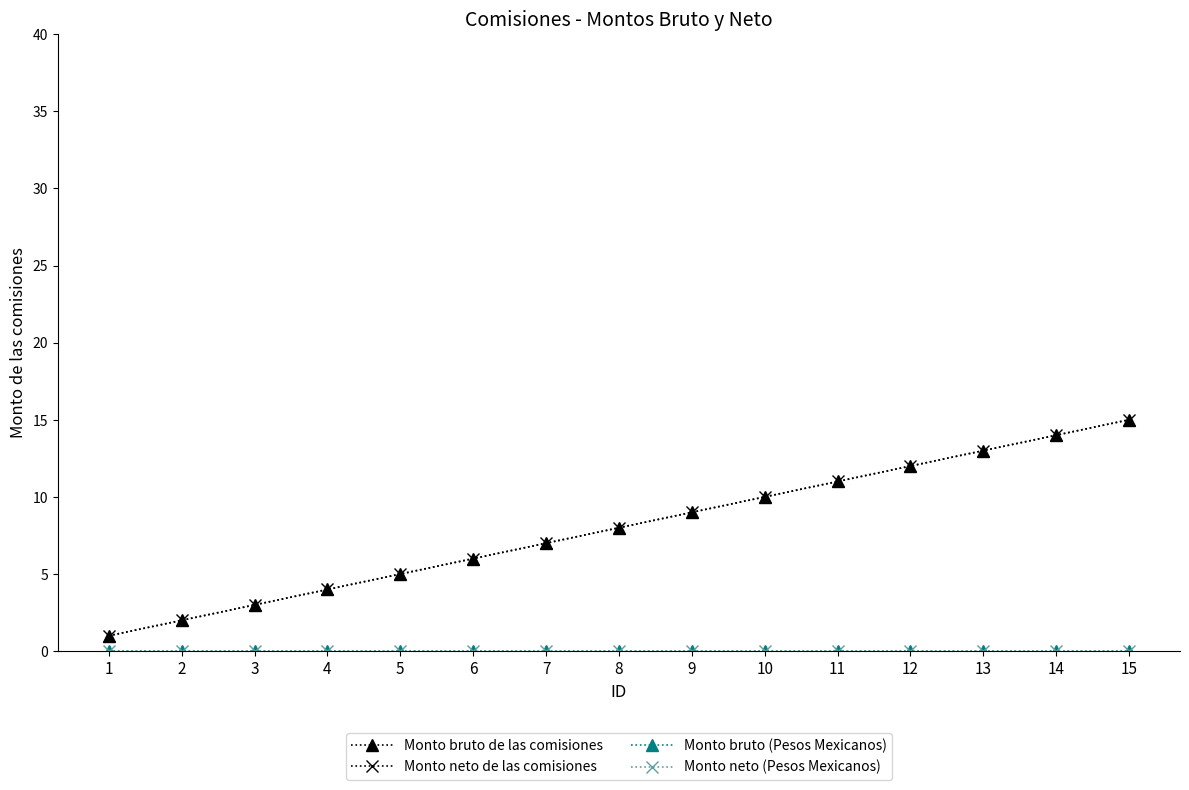

Is the value of Monto bruto (Pesos Mexicanos) at 8 greater than the value of Monto neto (Pesos Mexicanos) at 3?

No